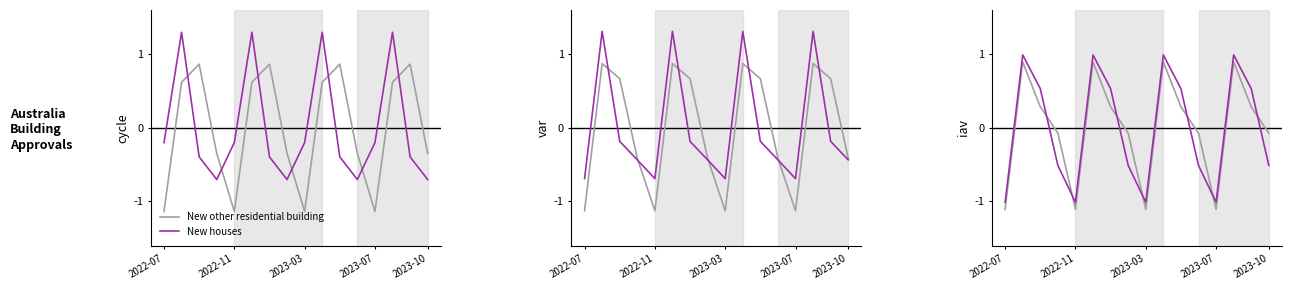

The value of New houses at 2023-07 is -0.2. True or false?

True